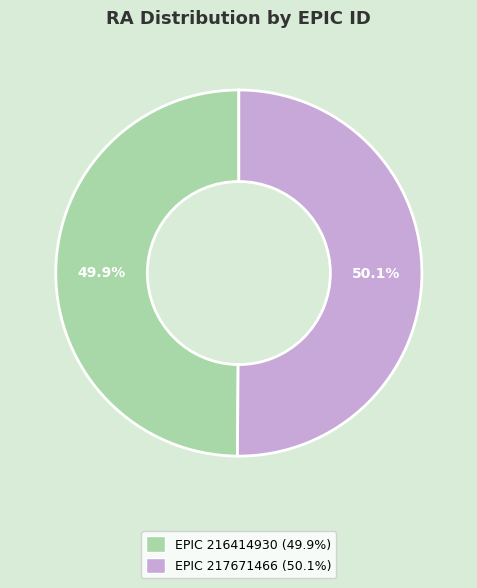

Does any single category account for the majority?

Yes